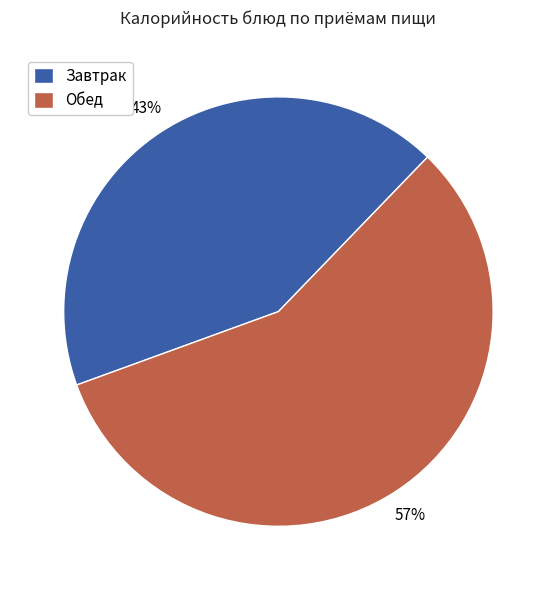

Which slice is the smallest?

Завтрак